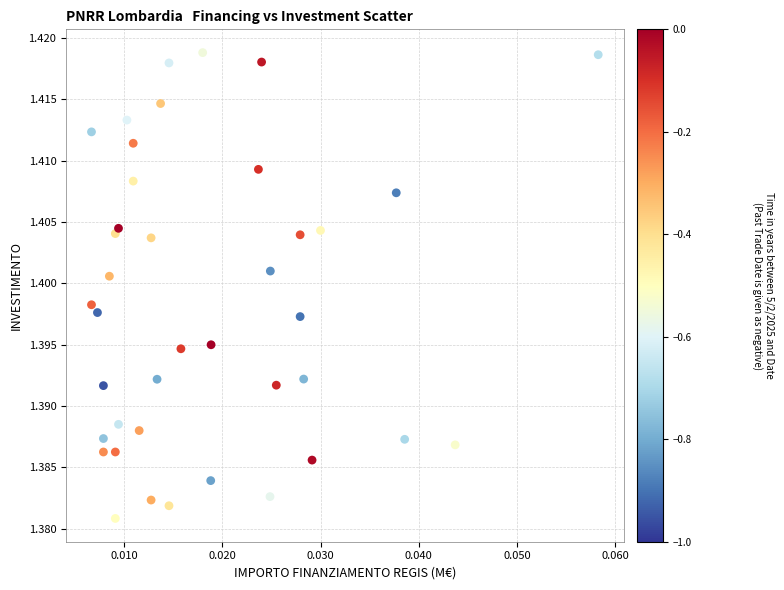

How many points are shown in the scatter plot?

40